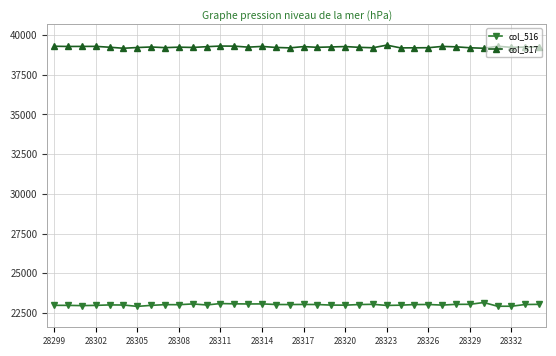

In col_516, how many points are lower than both neighbors (excluding endpoints)?

10